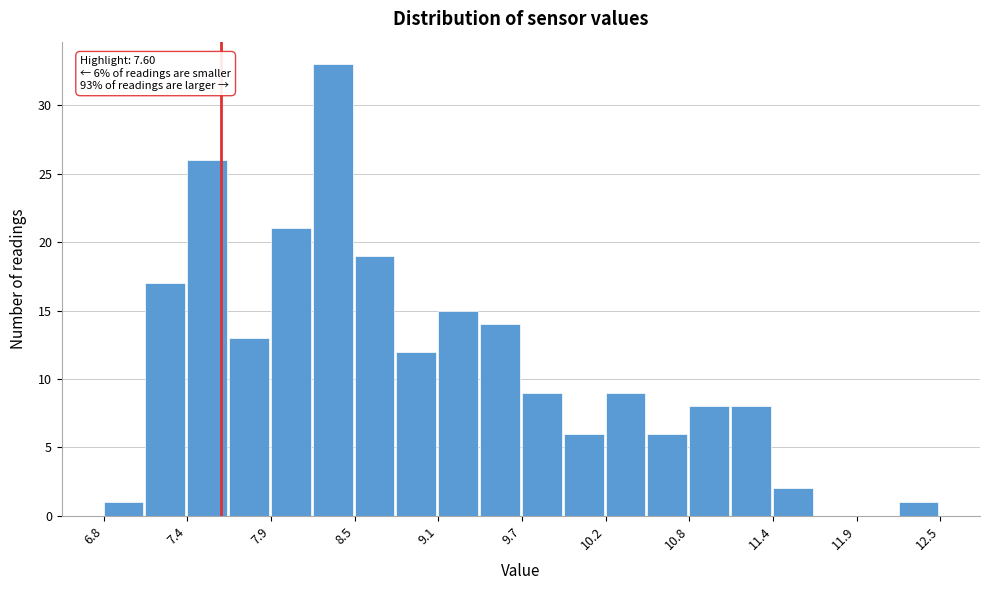

Read against the x-axis, roughly where is the centre of the tallest bar?

8.4